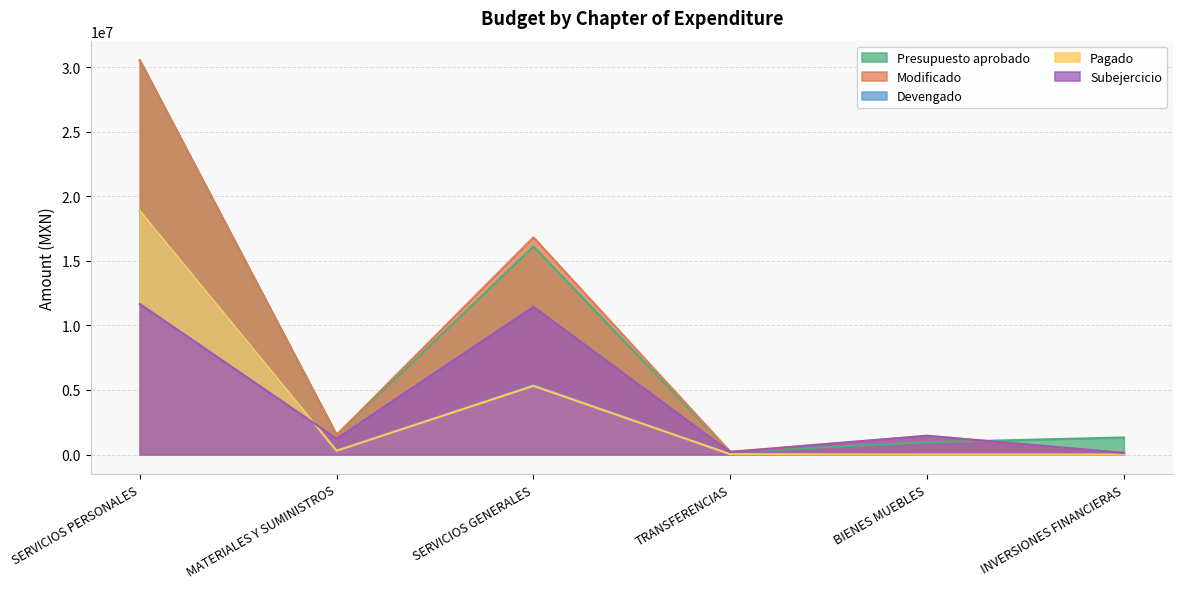

What is the sum of the Devengado values at INVERSIONES FINANCIERAS and TRANSFERENCIAS?

24583.8